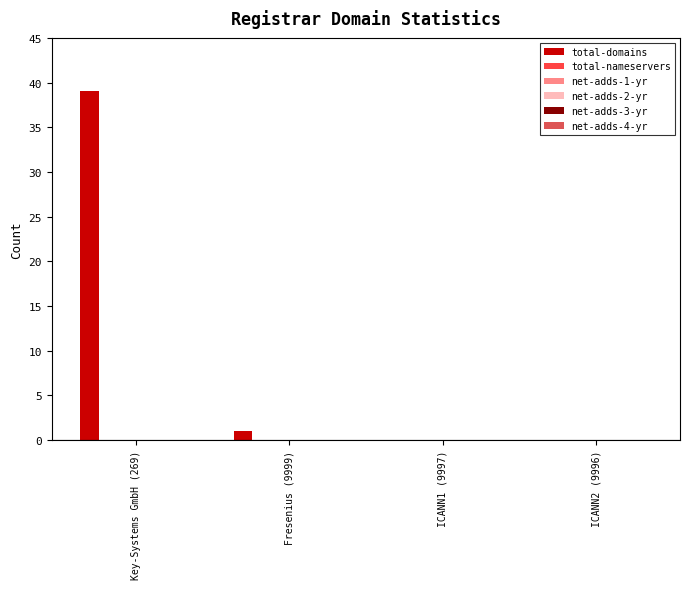

What is the maximum value shown in the chart?

39